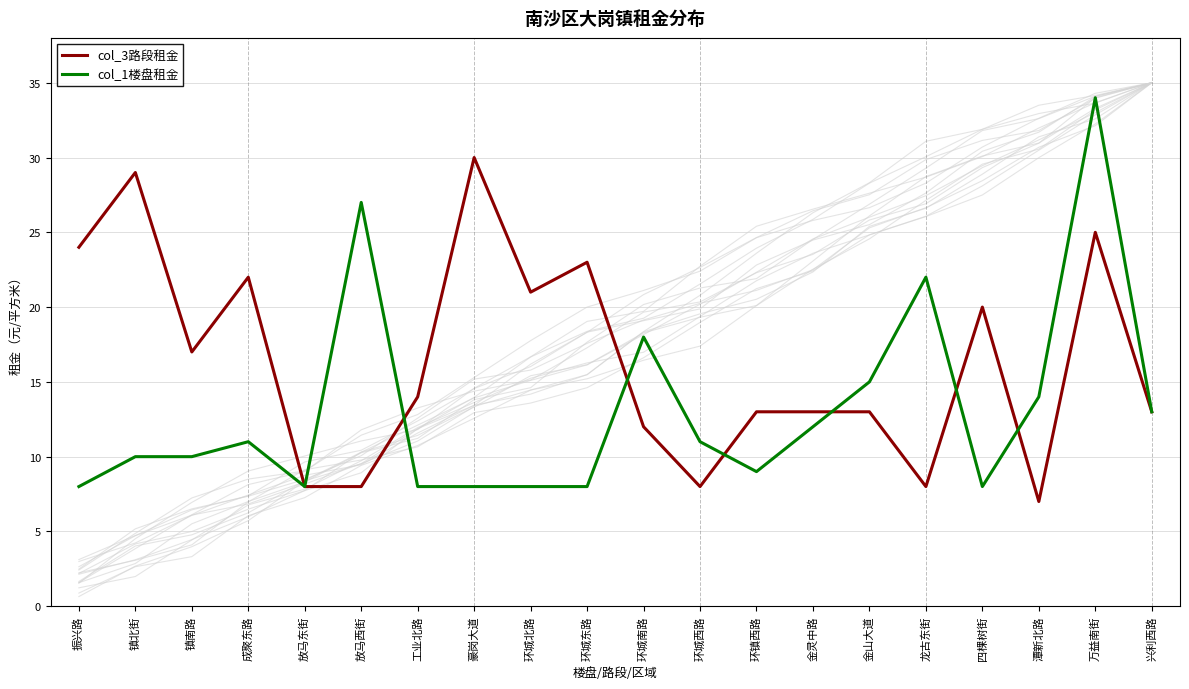

What is the minimum value shown in the chart?

7